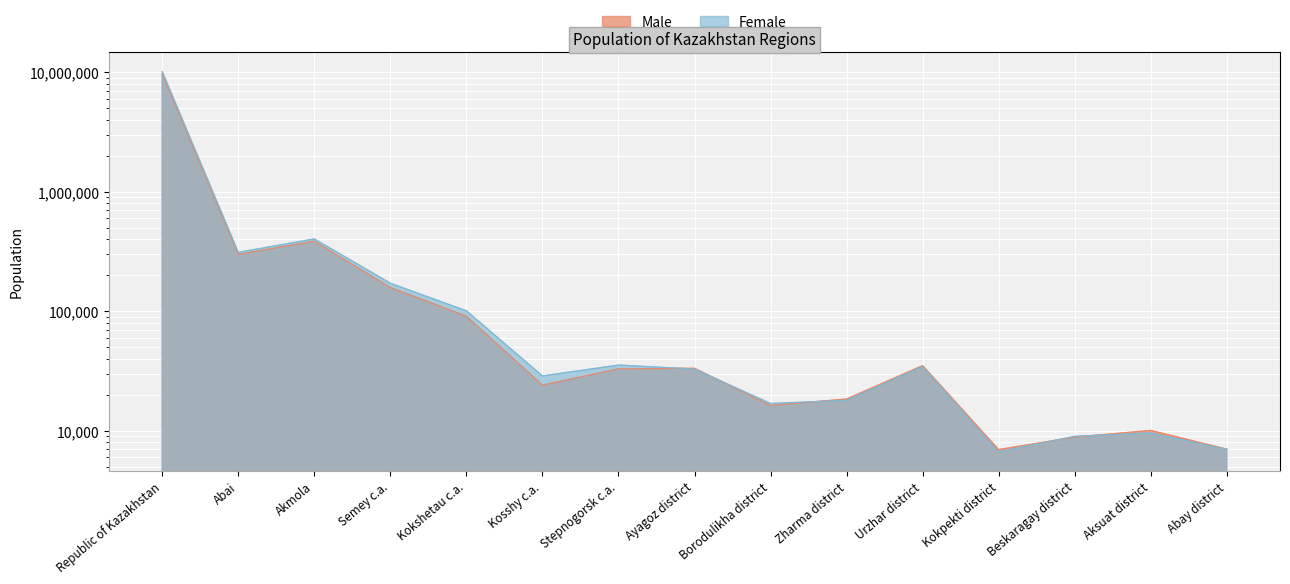

How many interior local peaks does the Male series have?

4